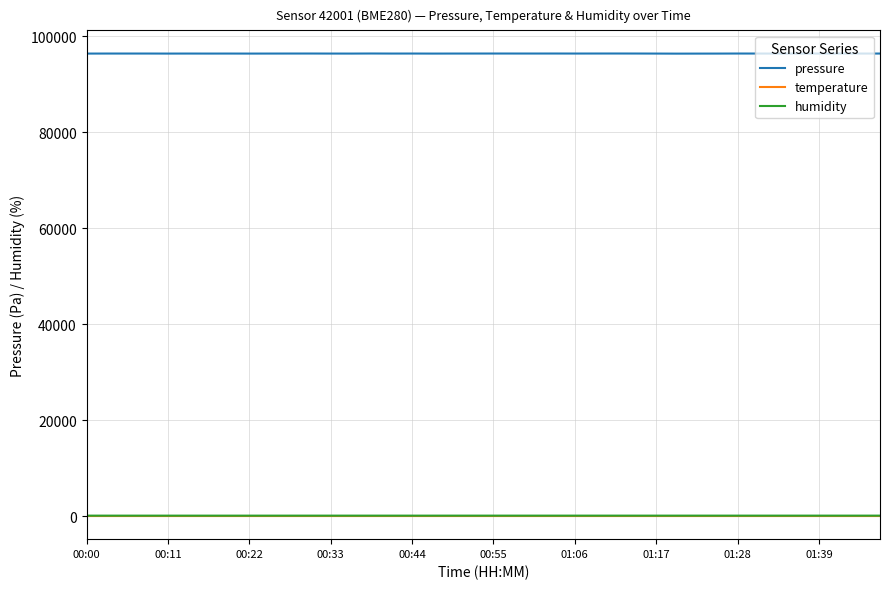

True or false: humidity and temperature intersect in this chart.

False